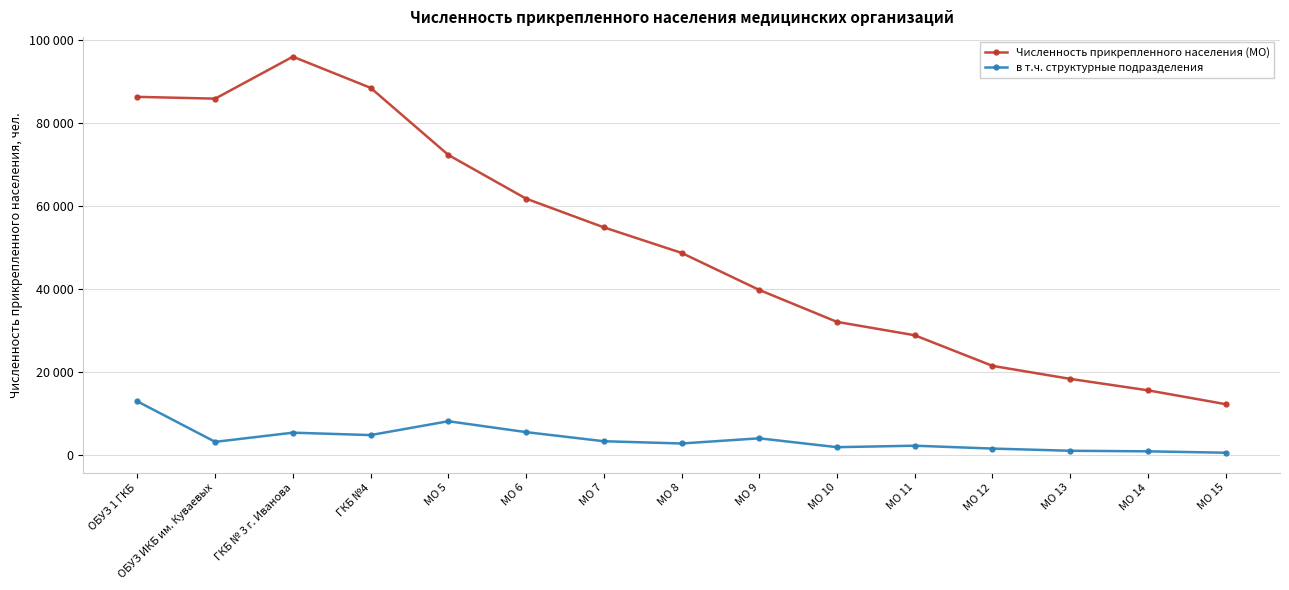

Reading left to right, extract all data points from this chart.

Численность прикрепленного населения (МО): ОБУЗ 1 ГКБ=86327	ОБУЗ ИКБ им. Куваевых=85892	ГКБ № 3 г. Иванова=95996	ГКБ №4=88495	МО 5=72341	МО 6=61823	МО 7=54912	МО 8=48763	МО 9=39845	МО 10=32156	МО 11=28934	МО 12=21567	МО 13=18432	МО 14=15678	МО 15=12345
в т.ч. структурные подразделения: ОБУЗ 1 ГКБ=13007	ОБУЗ ИКБ им. Куваевых=3269	ГКБ № 3 г. Иванова=5479	ГКБ №4=4900	МО 5=8234	МО 6=5612	МО 7=3421	МО 8=2876	МО 9=4123	МО 10=1987	МО 11=2345	МО 12=1654	МО 13=1123	МО 14=987	МО 15=654